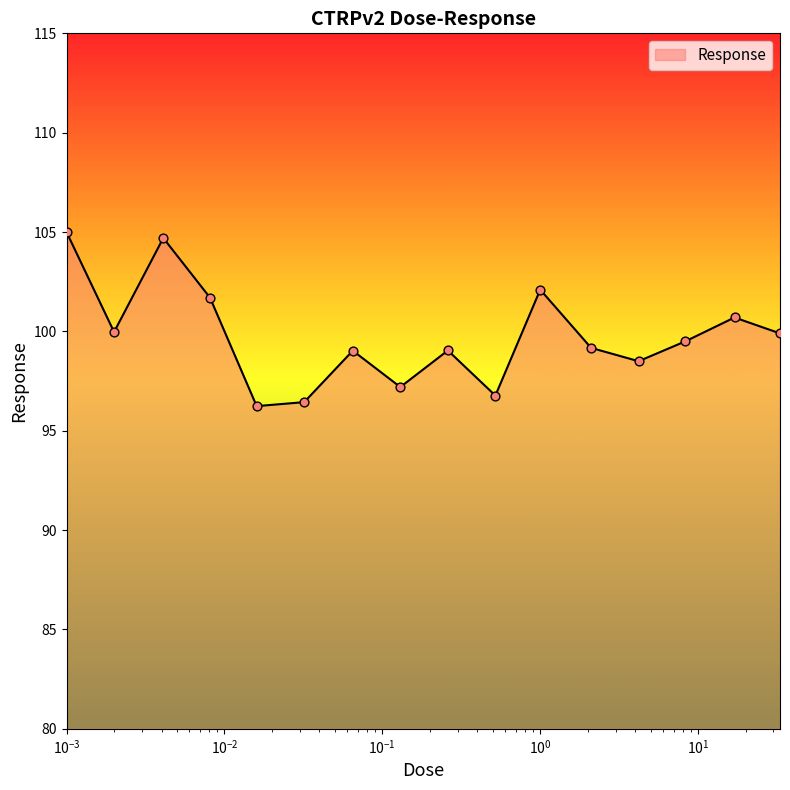

What is the difference between the maximum and minimum values?

8.8